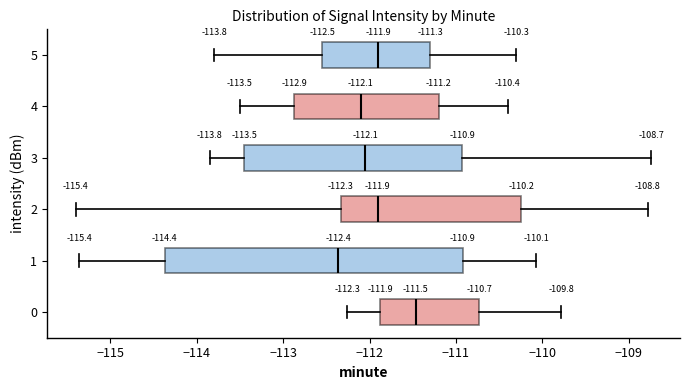

Which box is the widest, from its left edge to its right edge?

1